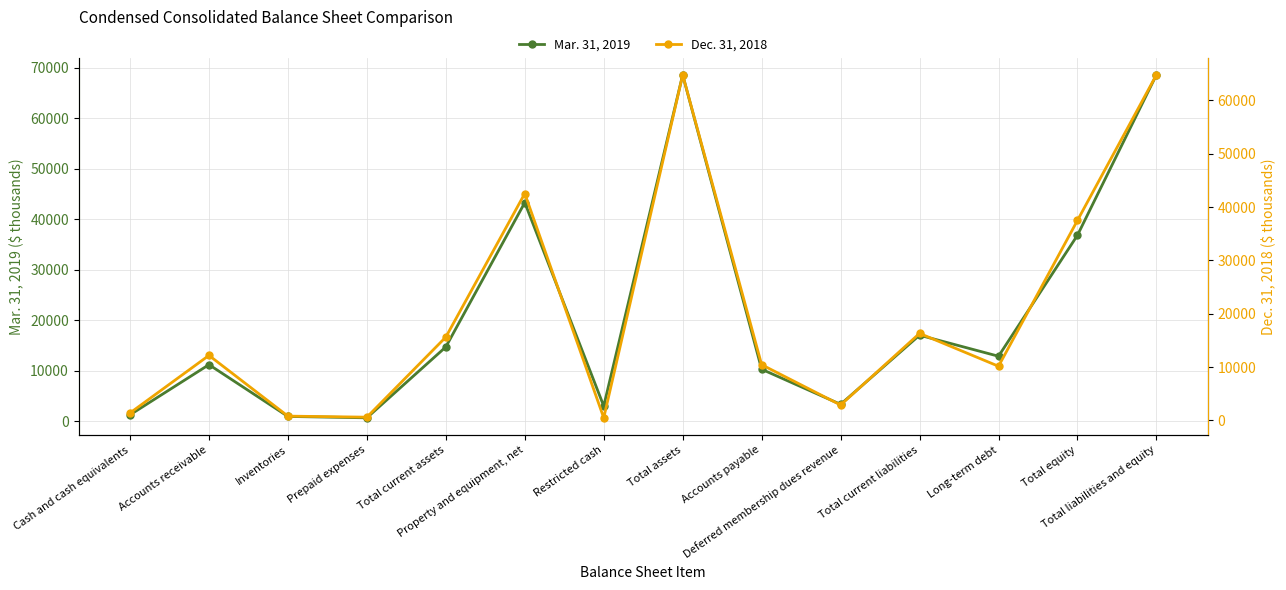

Reading left to right, extract all data points from this chart.

Mar. 31, 2019: Cash and cash equivalents=1237	Accounts receivable=11185	Inventories=919	Prepaid expenses=646	Total current assets=14698	Property and equipment, net=43311	Restricted cash=2976	Total assets=68634	Accounts payable=10274	Deferred membership dues revenue=3316	Total current liabilities=17026	Long-term debt=12853	Total equity=36841	Total liabilities and equity=68634
Dec. 31, 2018: Cash and cash equivalents=1406	Accounts receivable=12197	Inventories=820	Prepaid expenses=622	Total current assets=15630	Property and equipment, net=42534	Restricted cash=502	Total assets=64769	Accounts payable=10454	Deferred membership dues revenue=2899	Total current liabilities=16321	Long-term debt=10167	Total equity=37493	Total liabilities and equity=64769